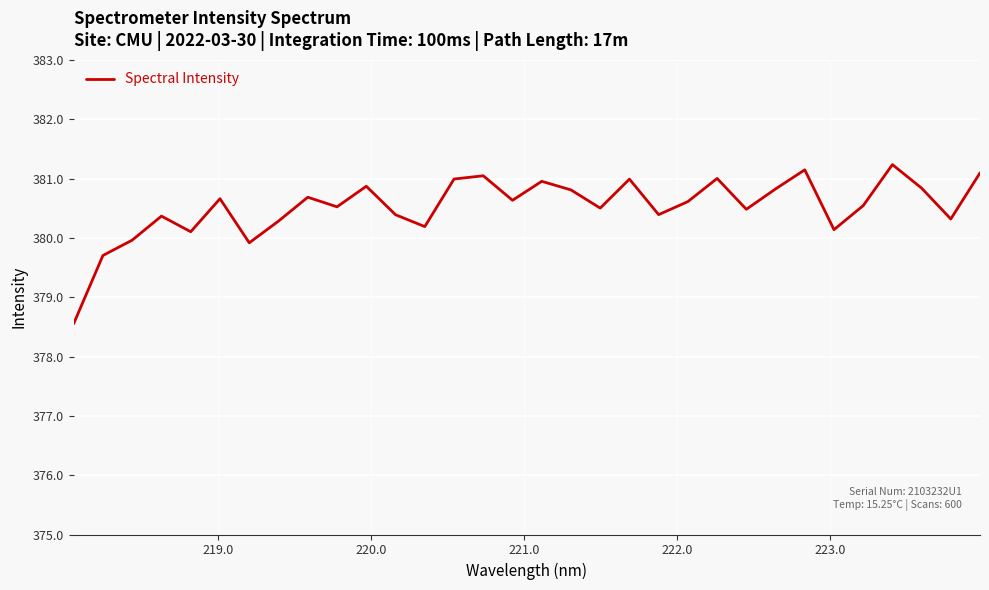

What is the greatest value displayed?

381.2